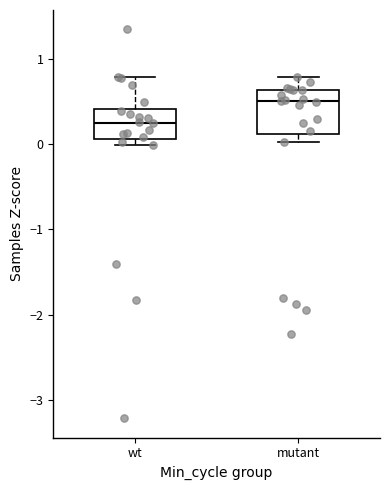

Reading left to right, read every box against the y-axis: the position of its median line, the range the box covers, and the ends of its whiskers. The values are not printed on the chart, so give them approximately, as read against the axis.

wt: median 0.2, box 0.1 to 0.4, whiskers 0.0 to 0.8
mutant: median 0.5, box 0.1 to 0.6, whiskers 0.0 to 0.8